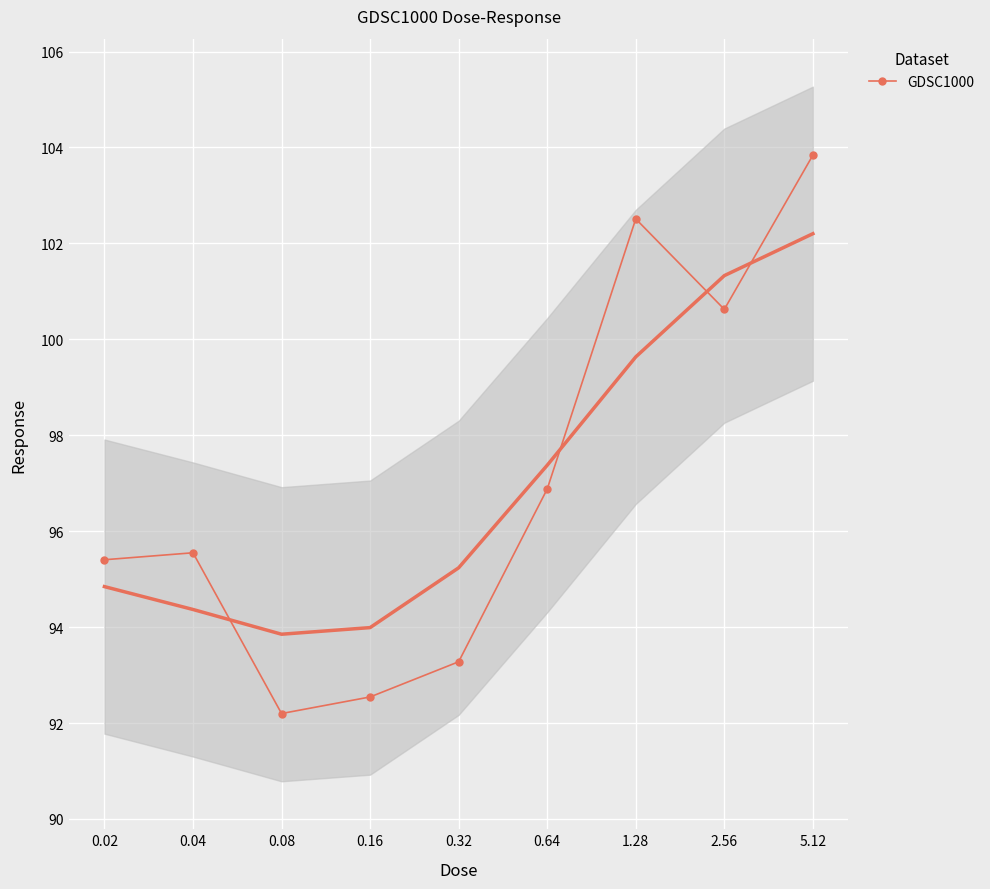

What is the maximum value shown in the chart?

103.8